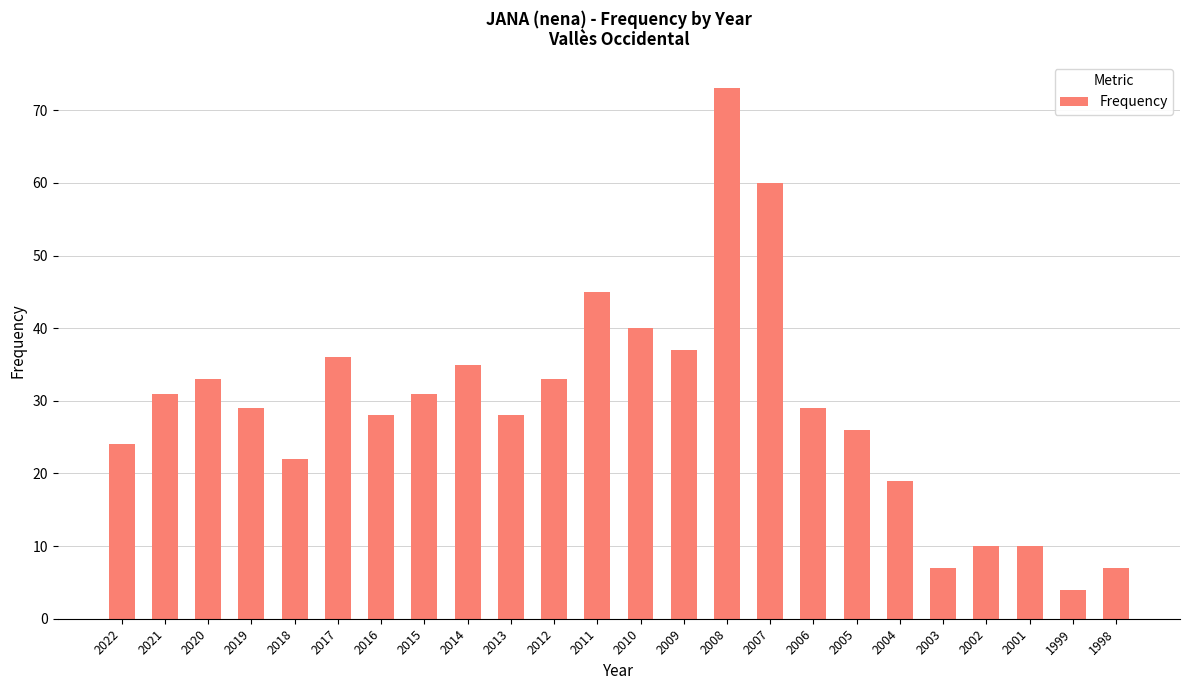

What is the ratio of the value at 2003 to the value at 2004?

0.4